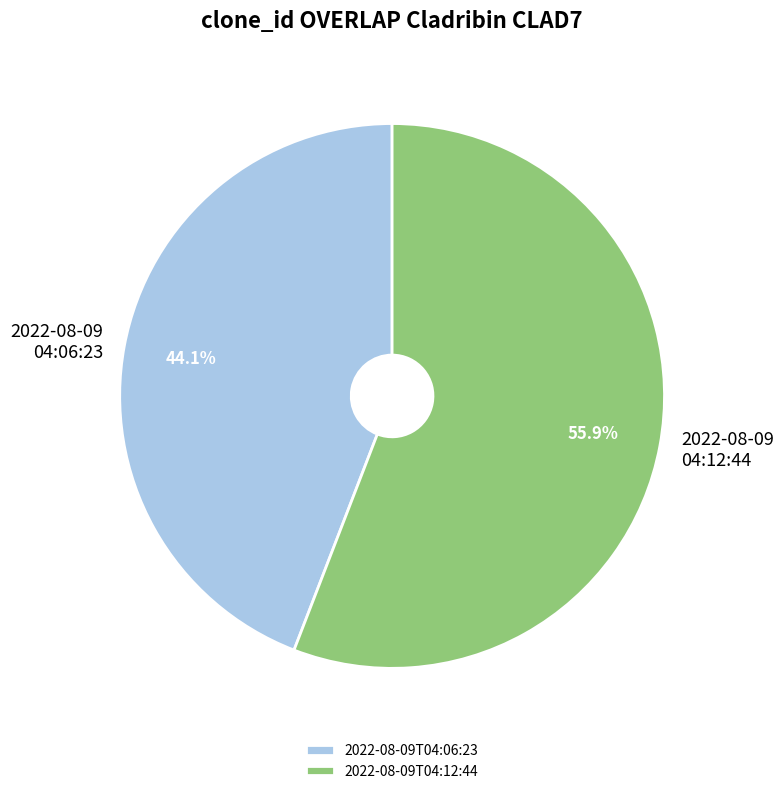

Does 2022-08-09T04:06:23 represent more than half of the total?

No